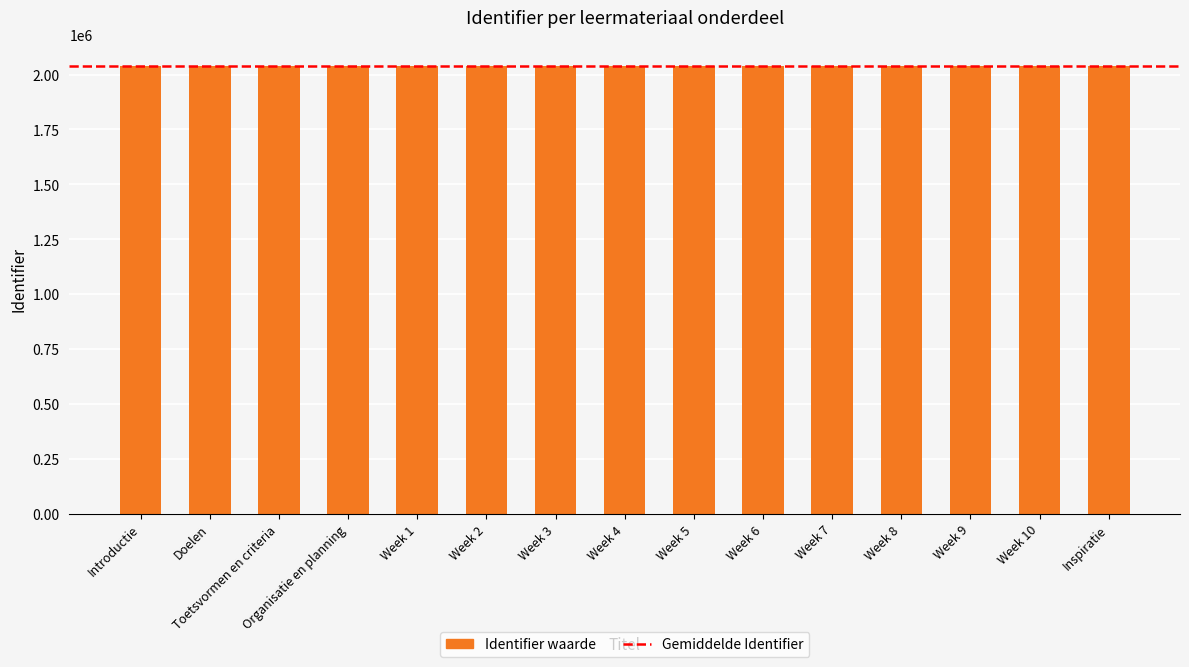

What is the sum of all values?

30556249